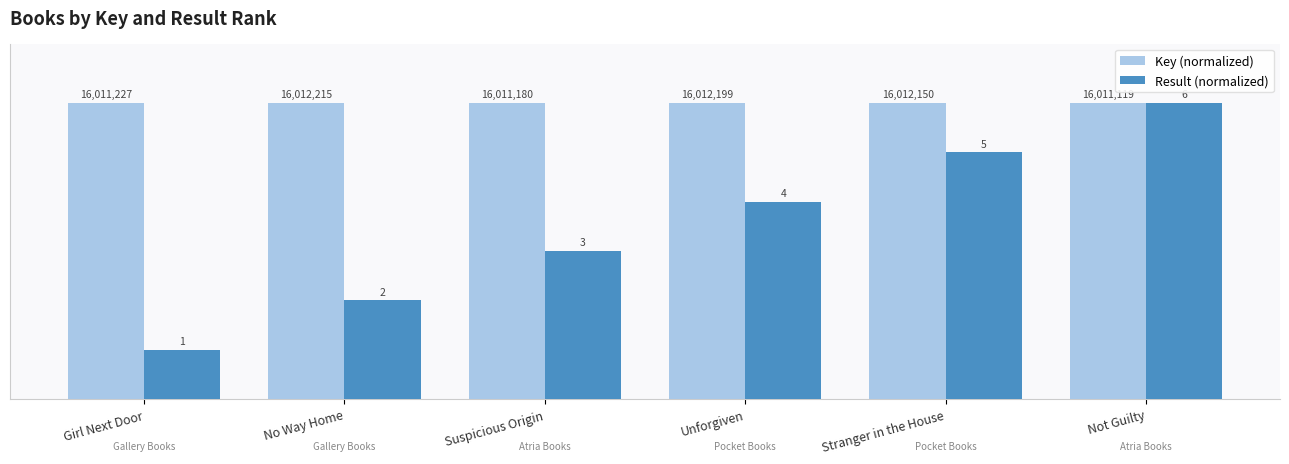

Between Girl Next Door and Suspicious Origin, which series saw the biggest shift?

Result (normalized)